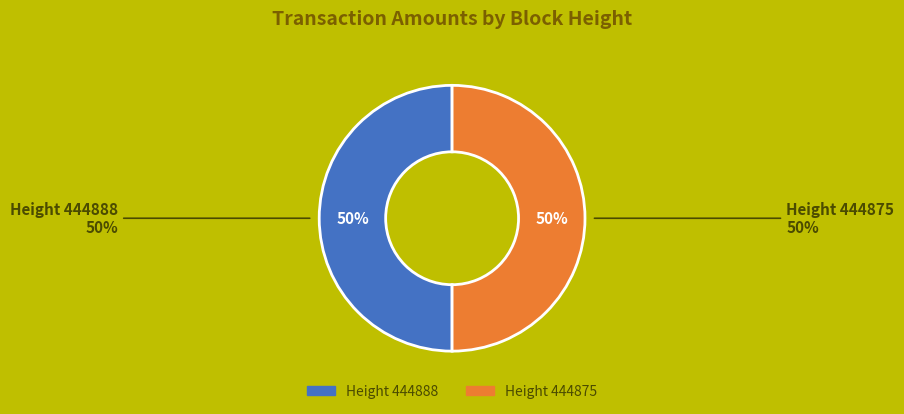

The 444875 slice represents 43% of the pie. True or false?

False